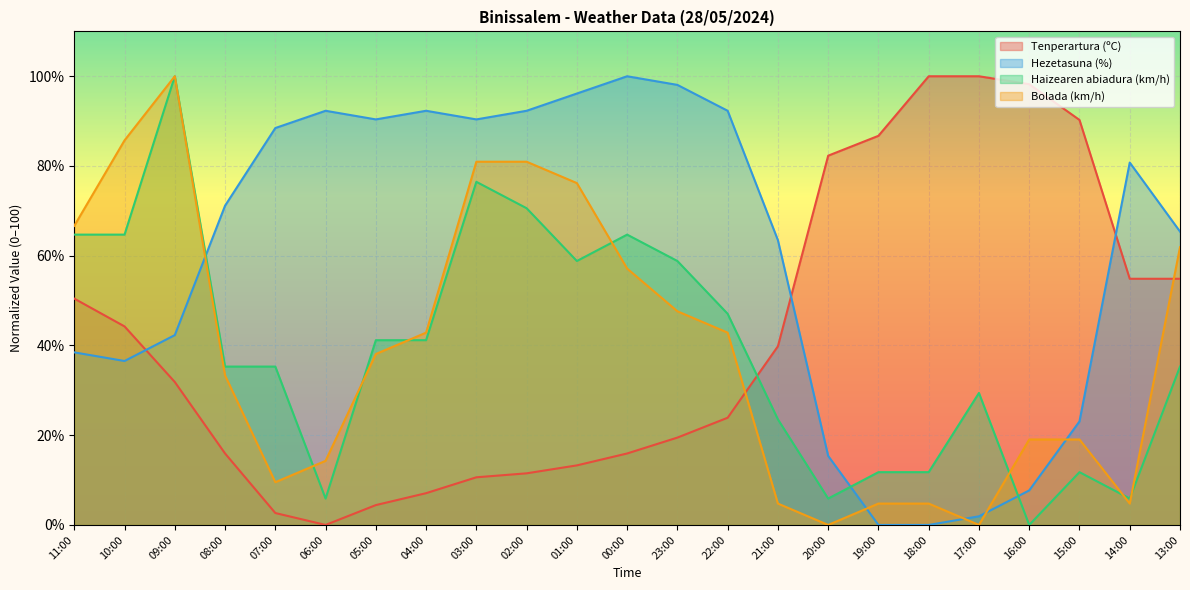

What is the label of the 12th point from the left?

00:00